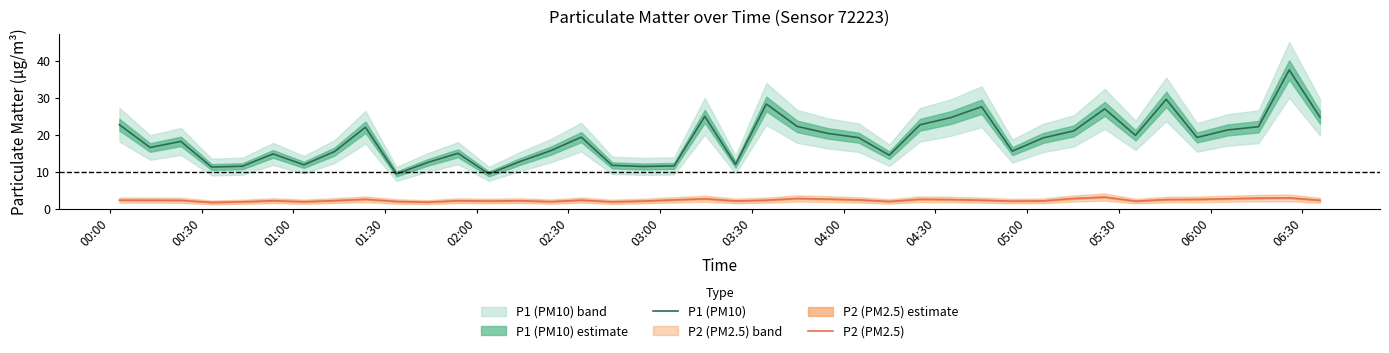

True or false: P1 (PM10) and P2 (PM2.5) intersect in this chart.

False